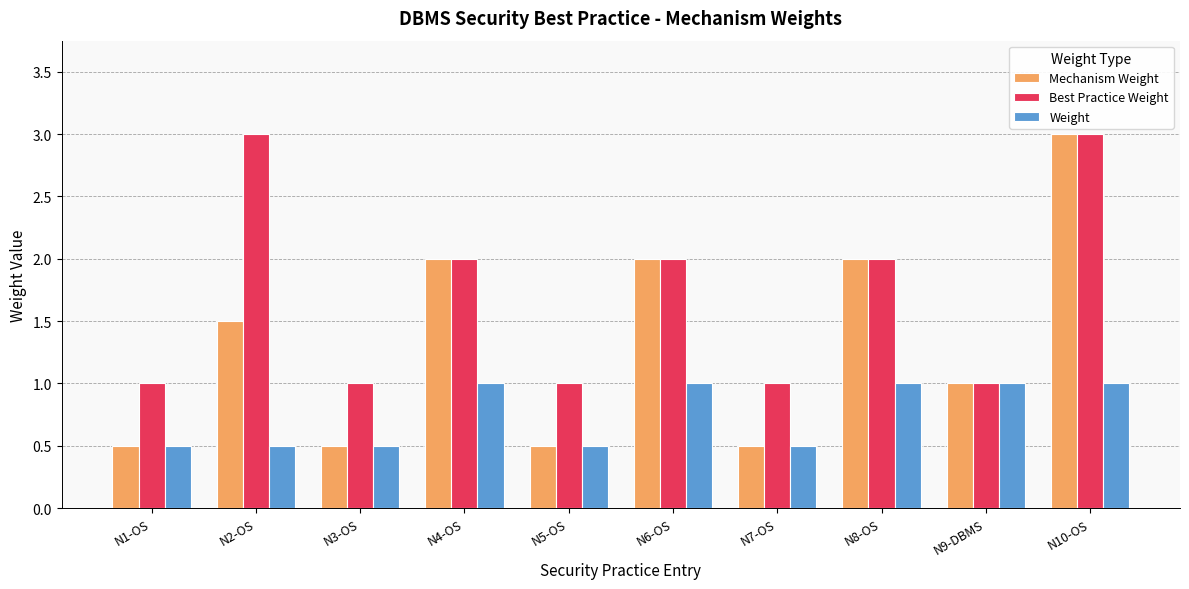

How many distinct data groups are displayed?

3